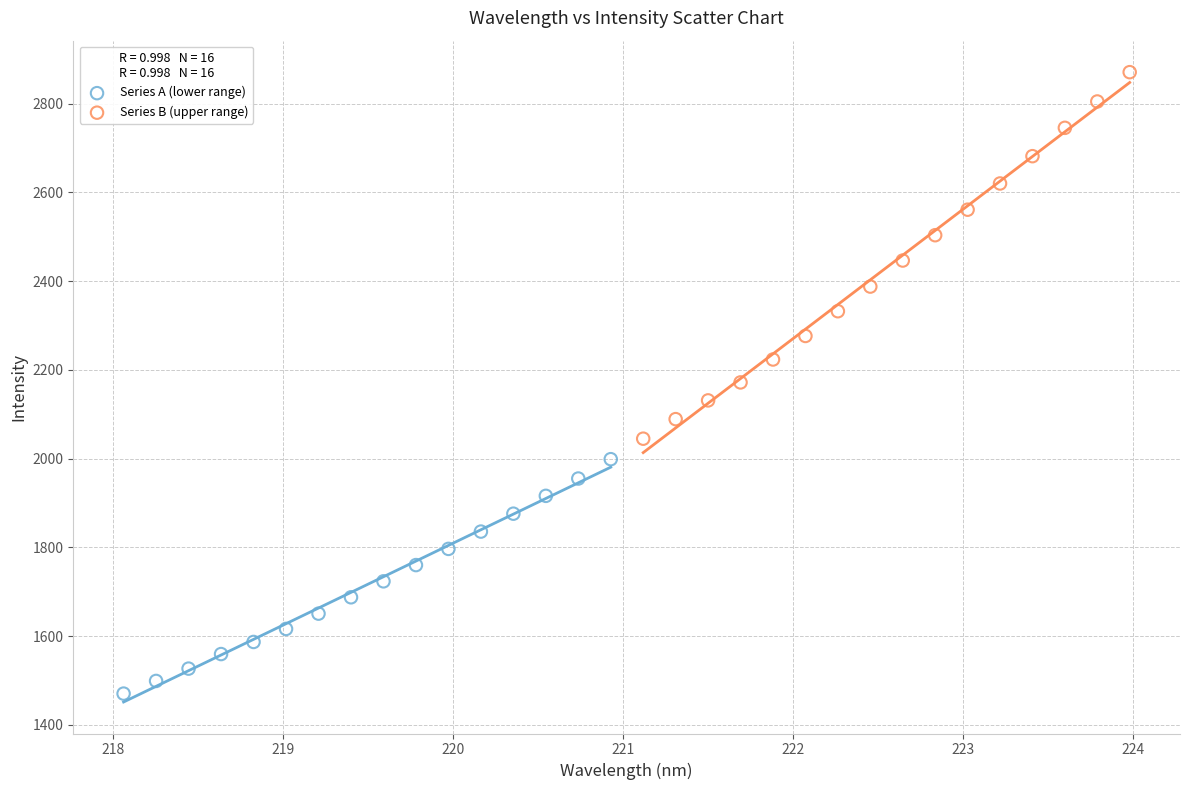

Which series reaches the maximum Y coordinate?

Series B (upper range)